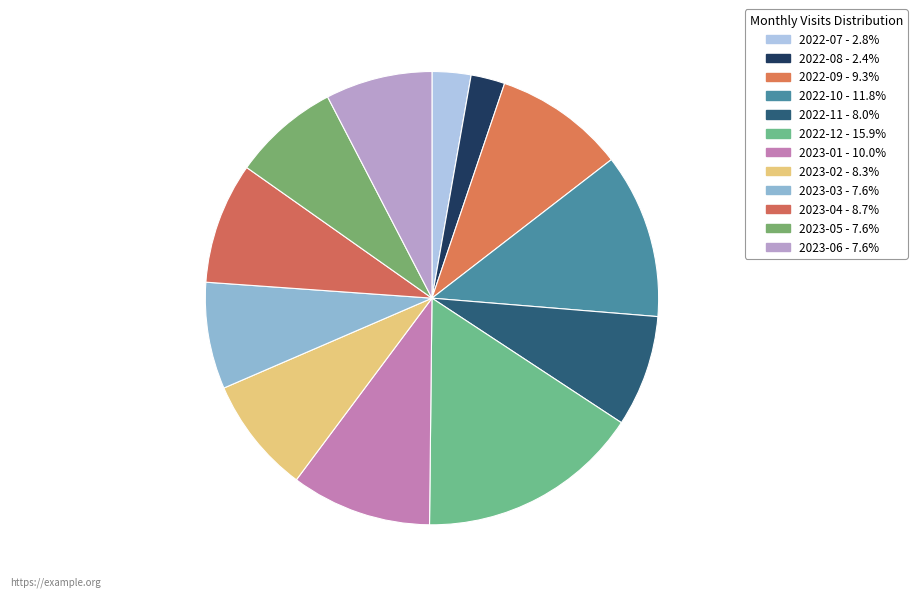

Is 2022-11 the majority of the pie?

No